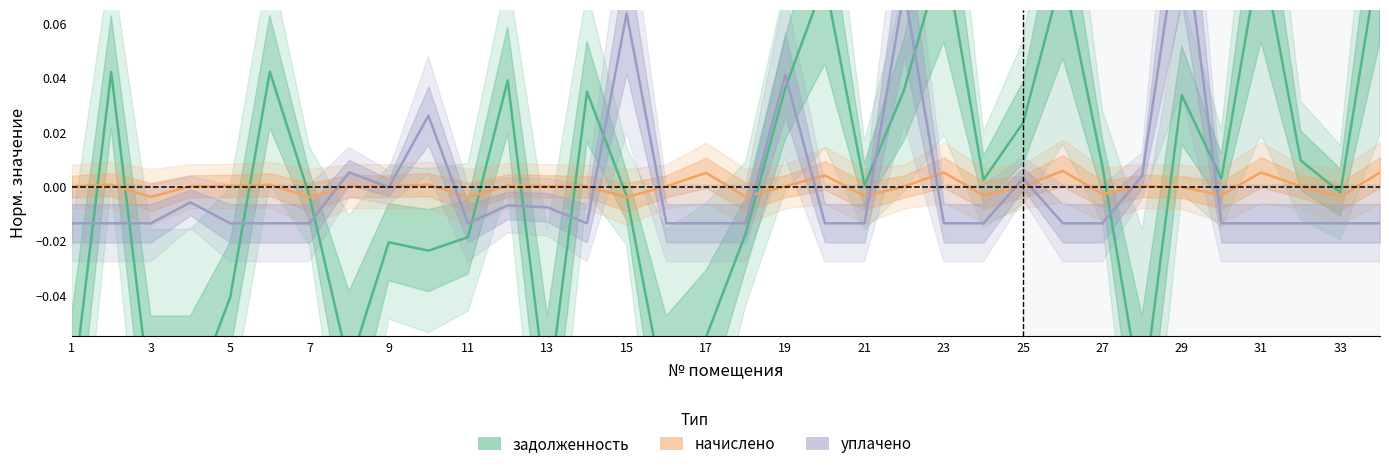

After their last crossing, which series has the higher values: задолженность or уплачено?

задолженность